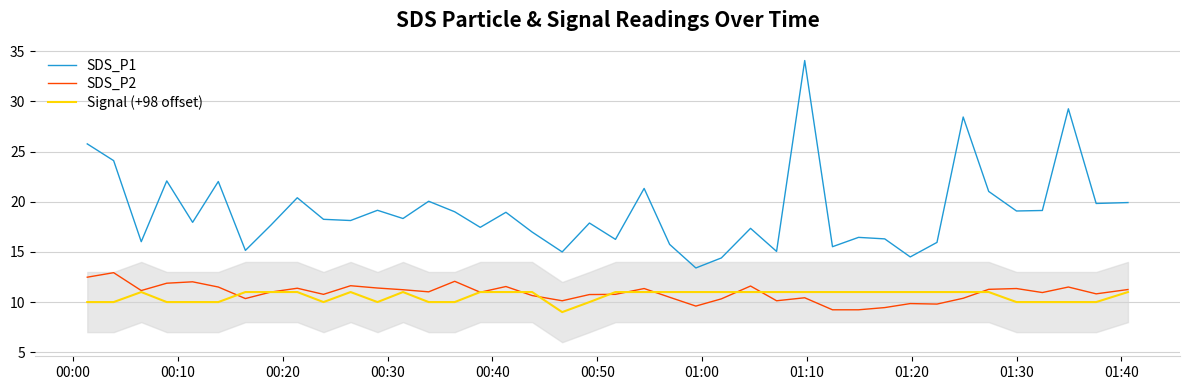

What is the minimum value for SDS_P2?

9.2